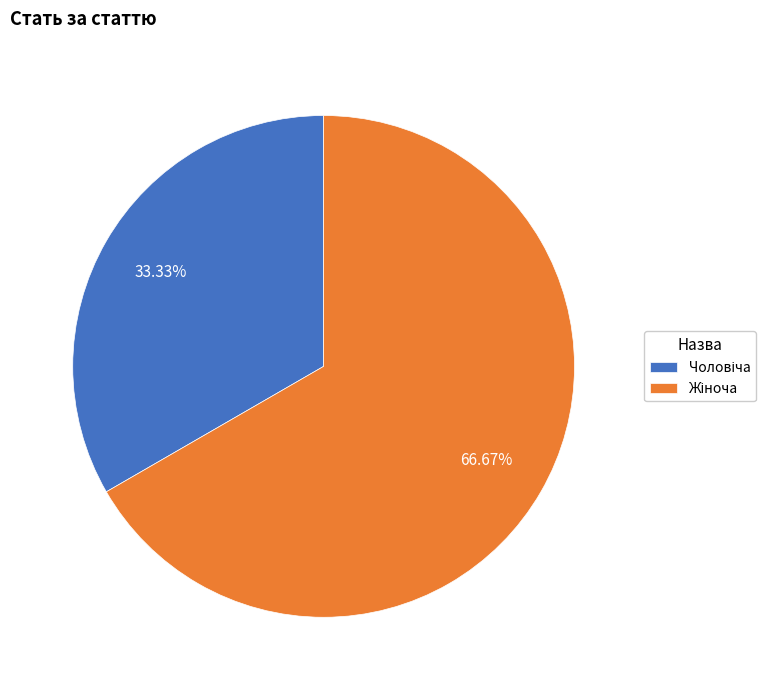

Is there a majority slice in this chart?

Yes